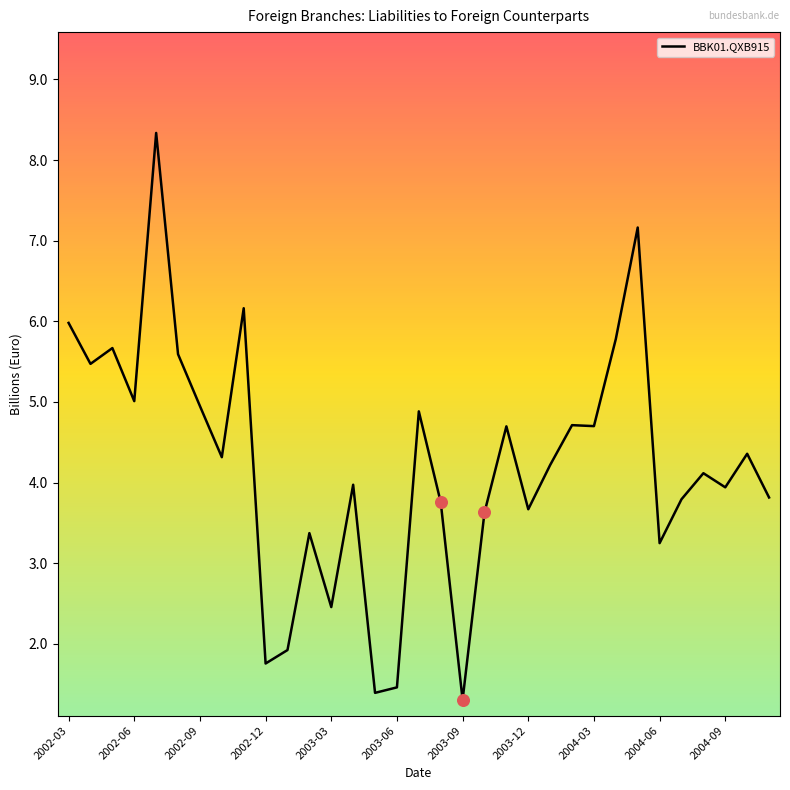

What is the difference between the maximum and minimum values?

7.0